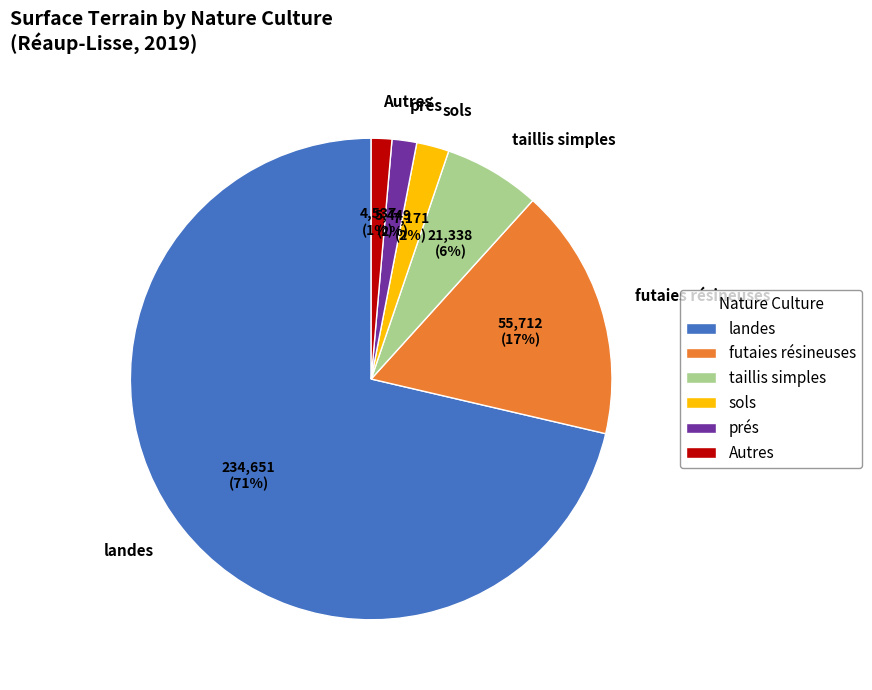

What is the ratio of the value at futaies résineuses to the value at landes?

0.2